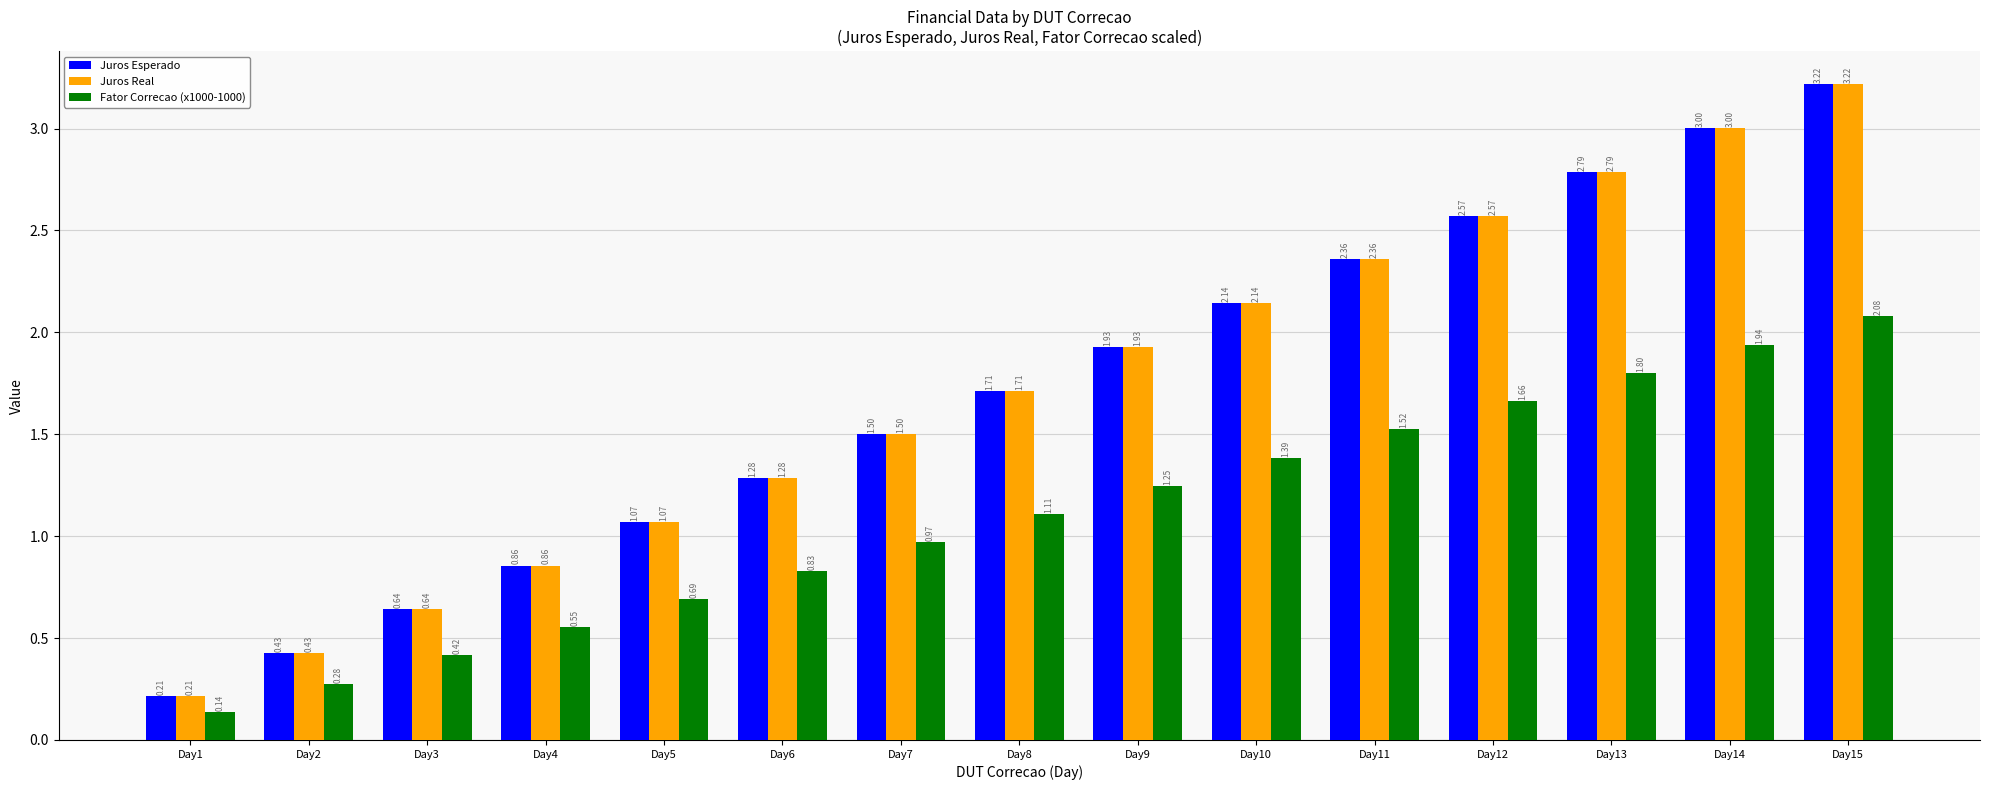

The Juros Esperado series shows 1.2 at Day11. True or false?

False